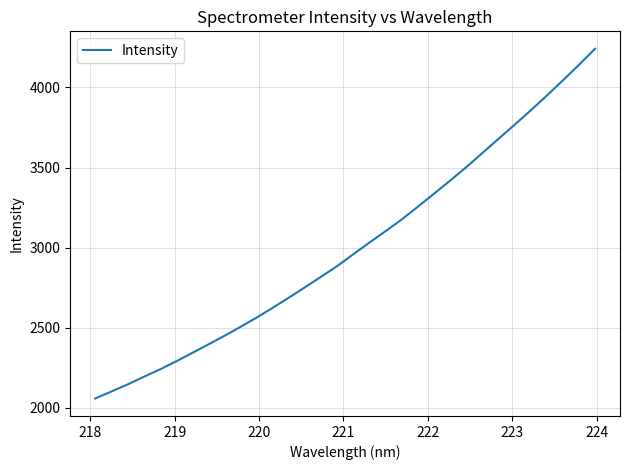

What is the maximum value shown in the chart?

4240.6